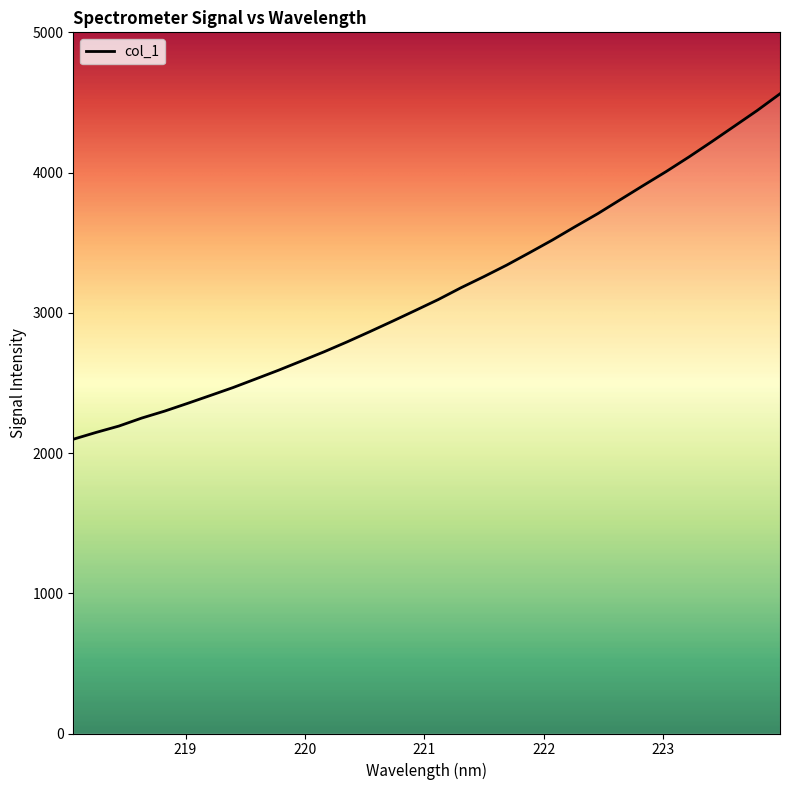

What is the difference between the maximum and minimum values?

2463.3